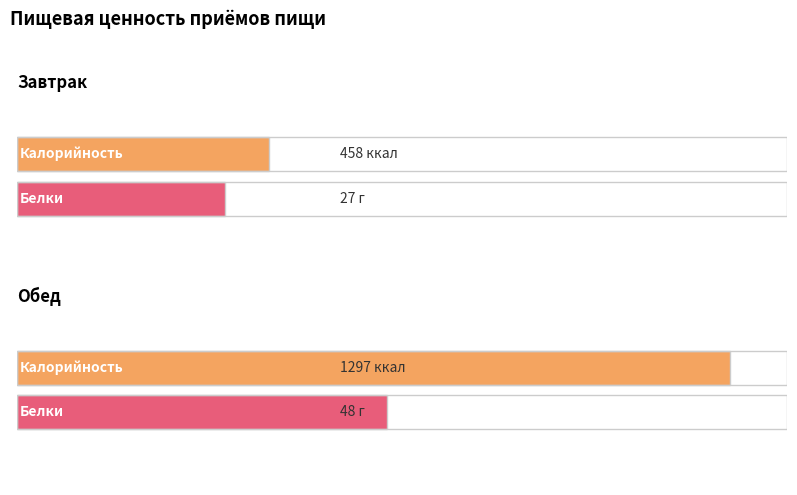

Which has a higher value, Завтрак or Обед?

Обед